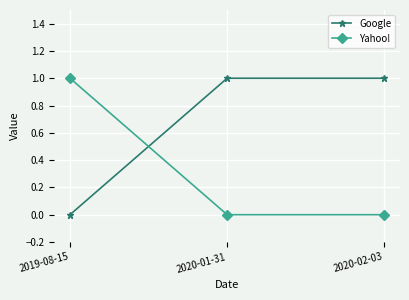

Which series has the largest total across all categories?

Google